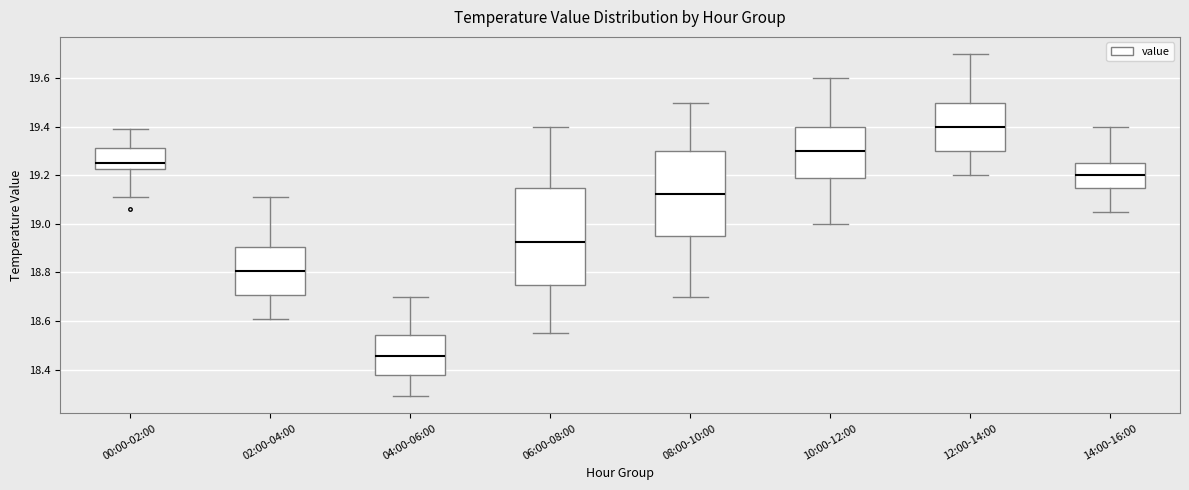

Which box's median line is the highest?

12:00-14:00